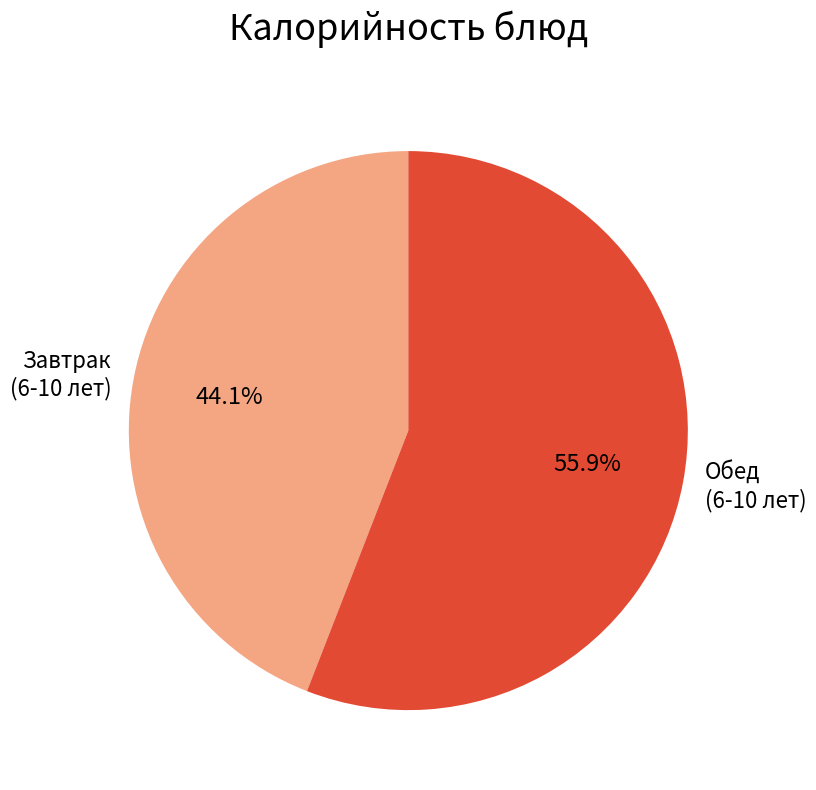

Which has a higher value, Завтрак (6-10 лет) or Обед (6-10 лет)?

Обед (6-10 лет)